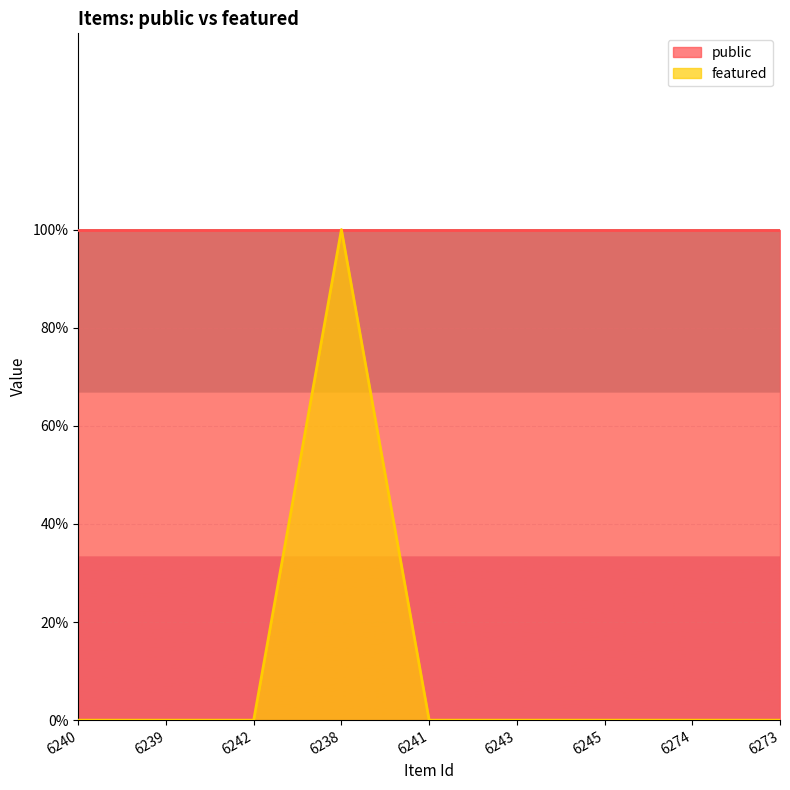

Count the number of categories in the chart.

9